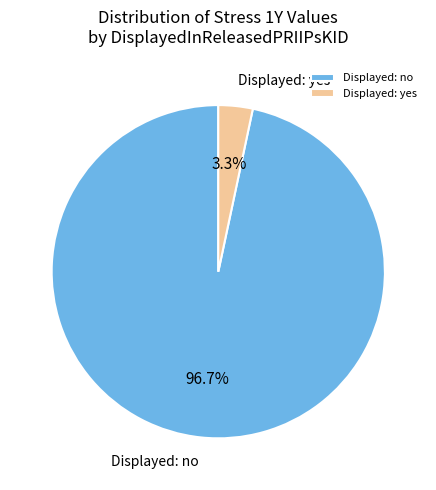

Which slice represents more than half of the pie?

Displayed: no